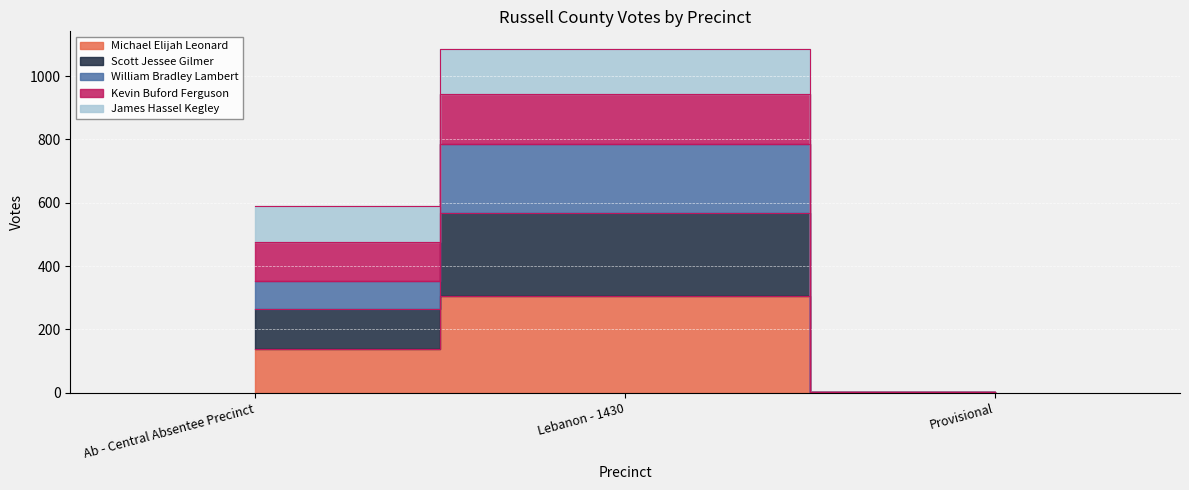

What position from the right is Provisional?

1